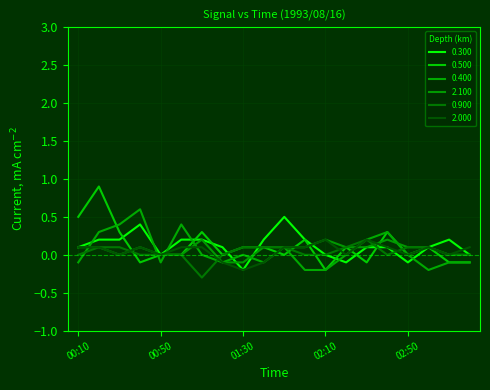

Does the chart have visible grid lines?

Yes